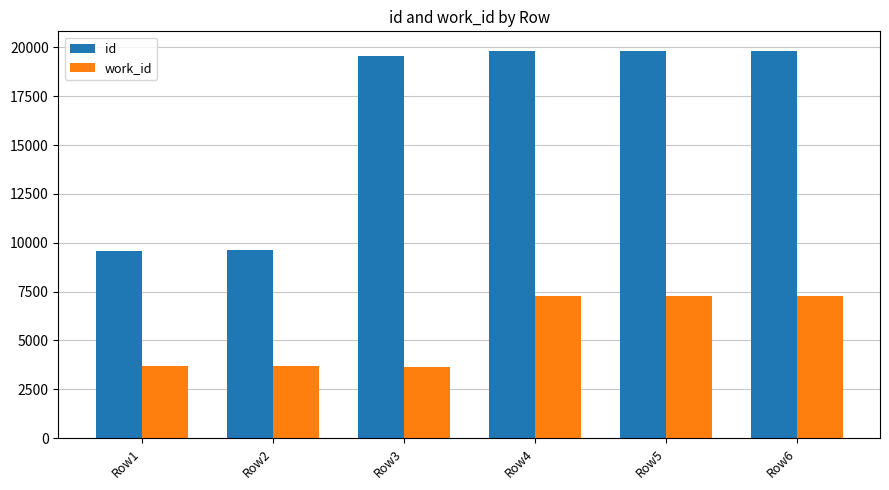

Where is id nearest to the value 14707?

Row3